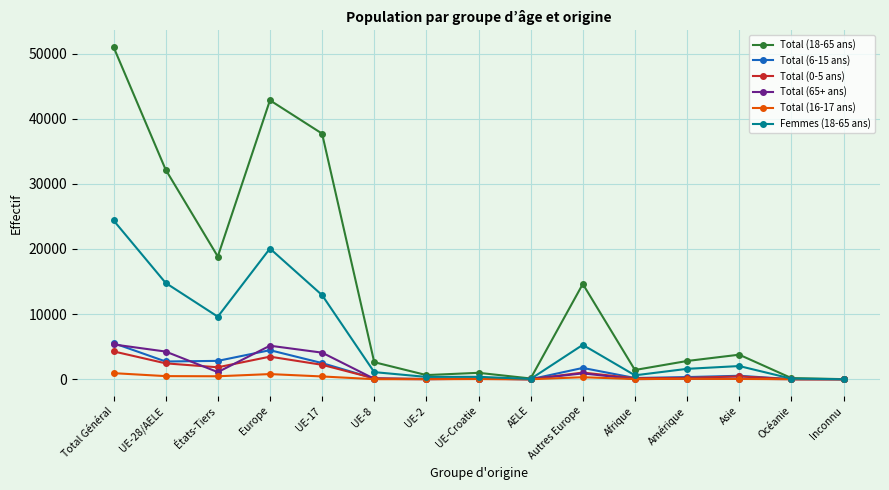

Does the chart have visible grid lines?

Yes